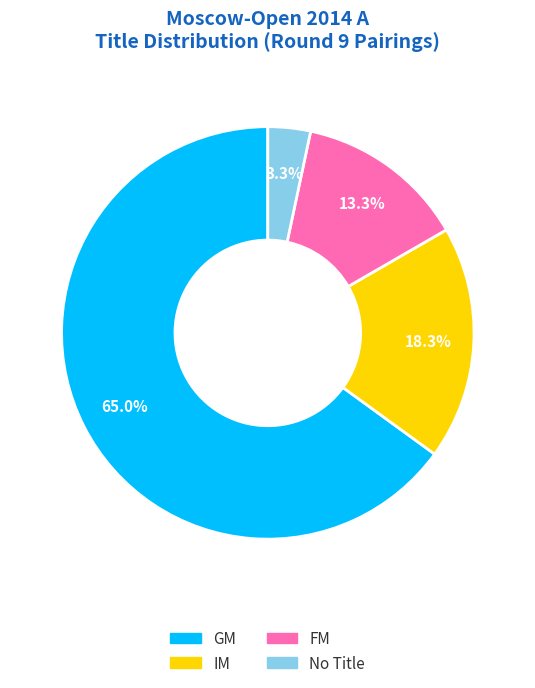

Approximately how many times larger is the value at IM compared to GM?

0.3